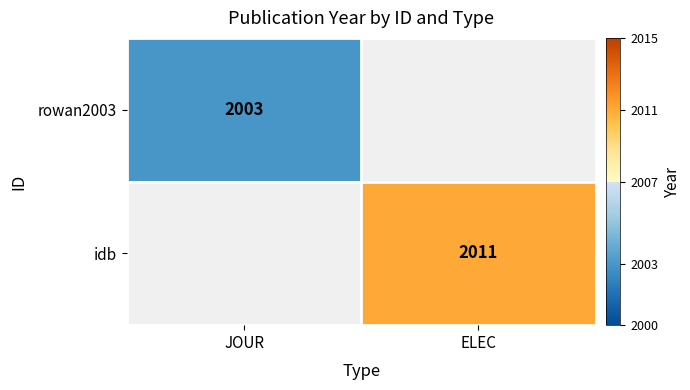

Is it true that rowan2003 equals 1240 at JOUR?

False